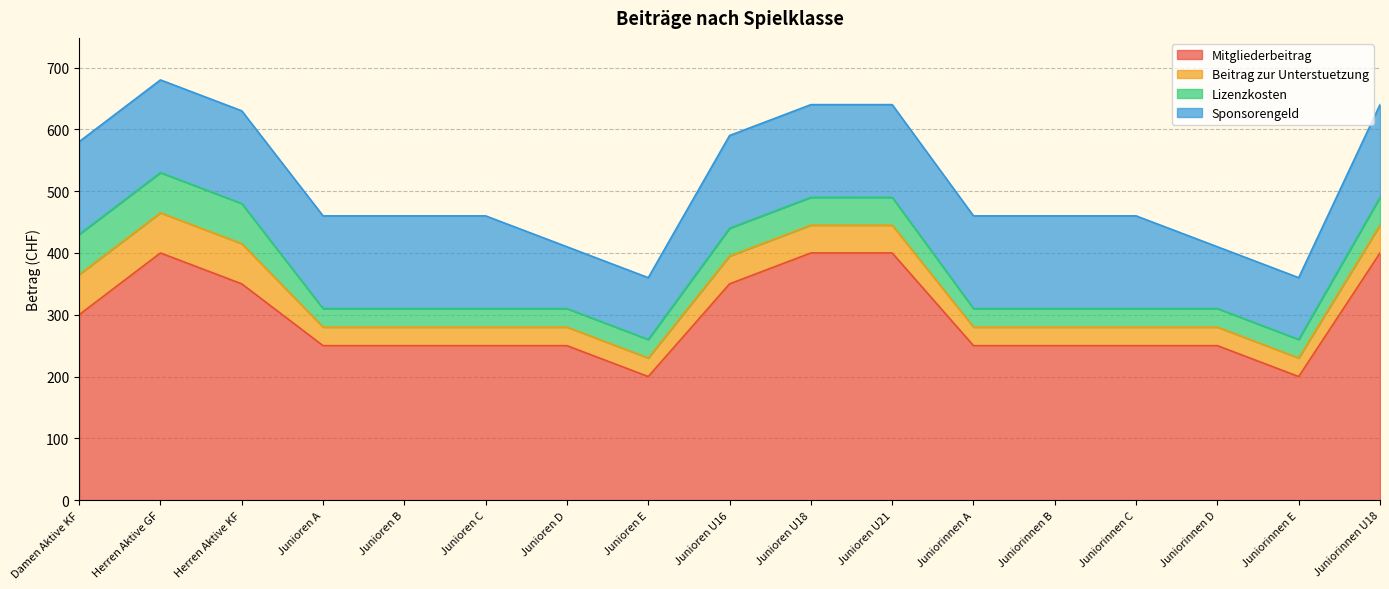

Does the chart display data point markers on the line(s)?

No